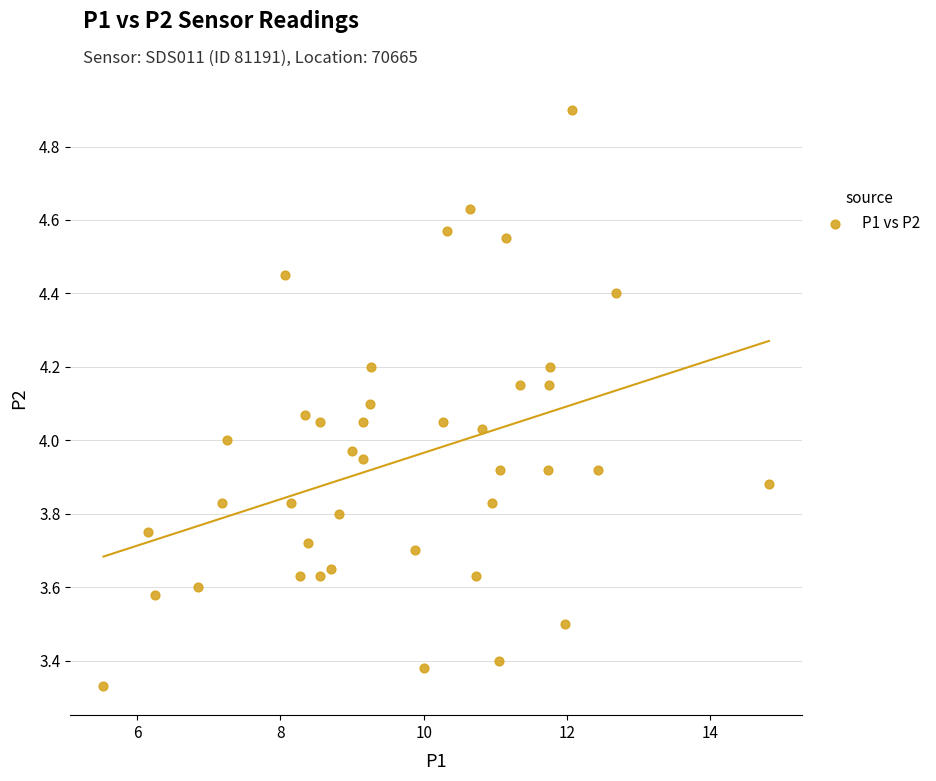

What is the range of Y values (max minus min)?

1.6